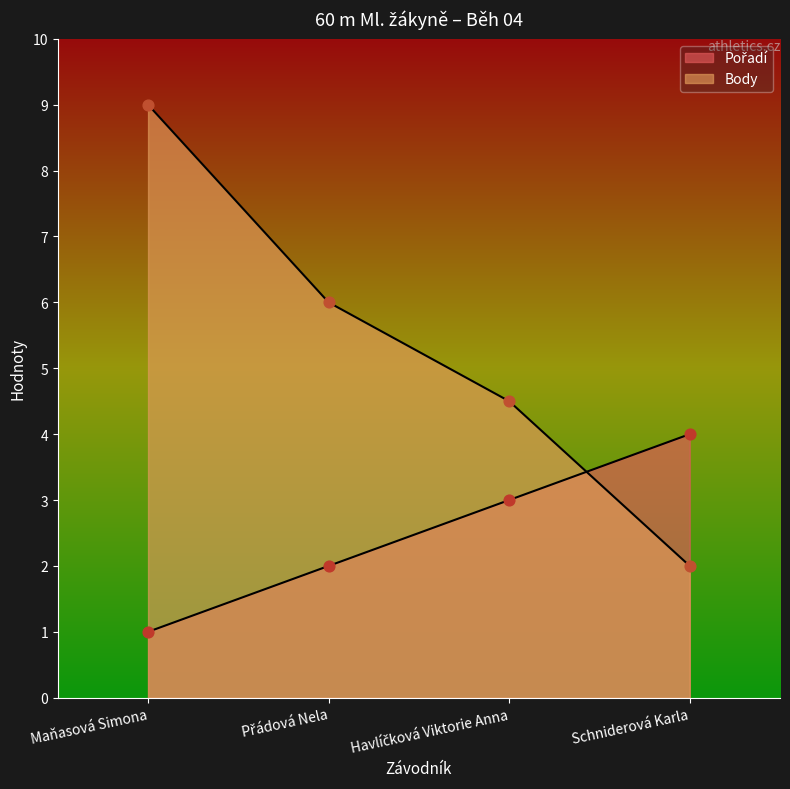

Which series has the largest total across all categories?

Body